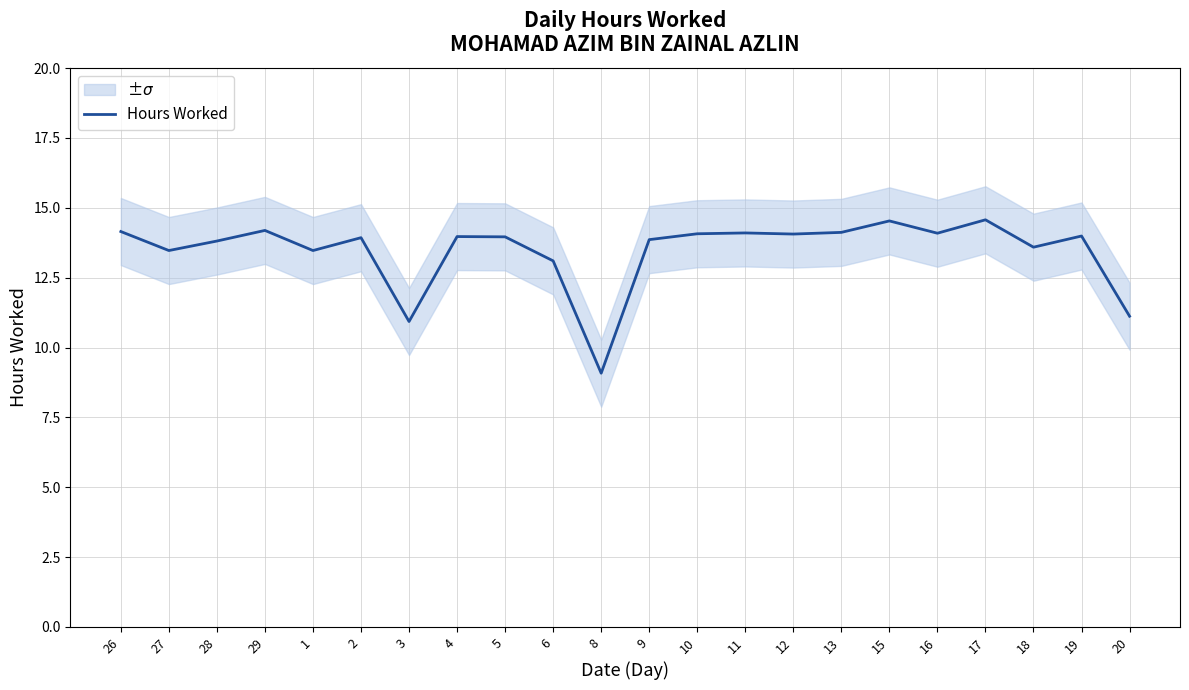

Where is the data nearest to the value 11?

3